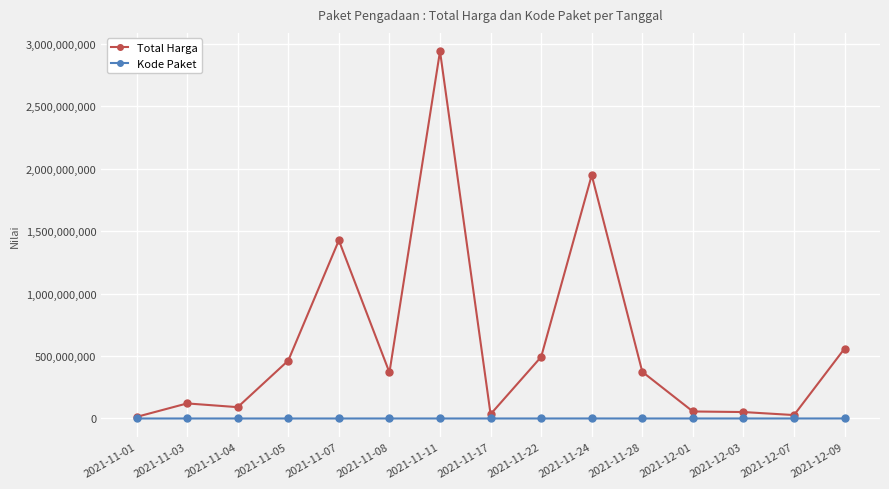

What is the highest value of the Total Harga series?

2939003240